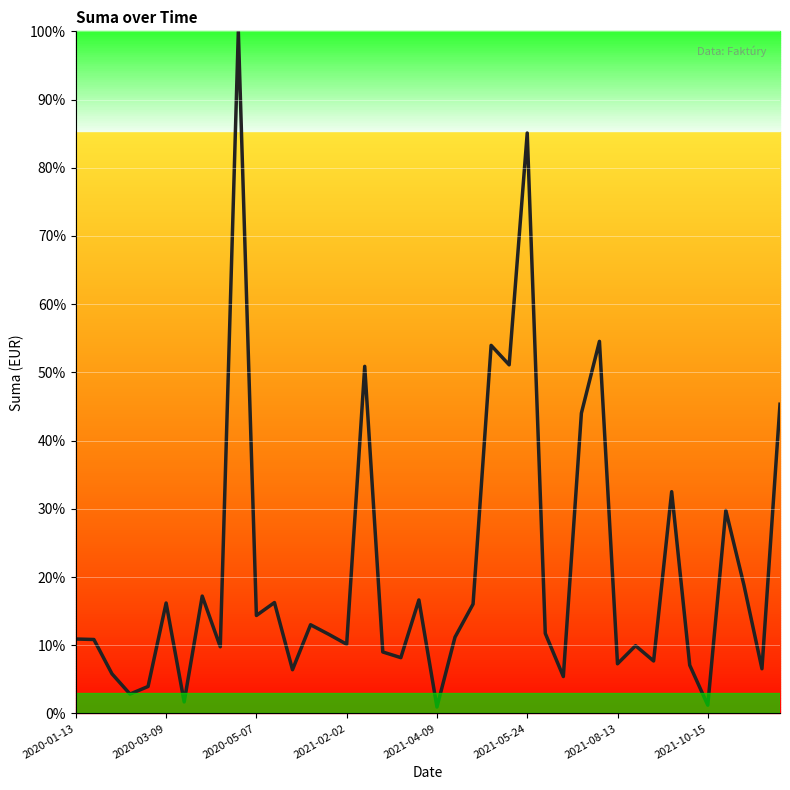

What is the greatest value displayed?

100.0